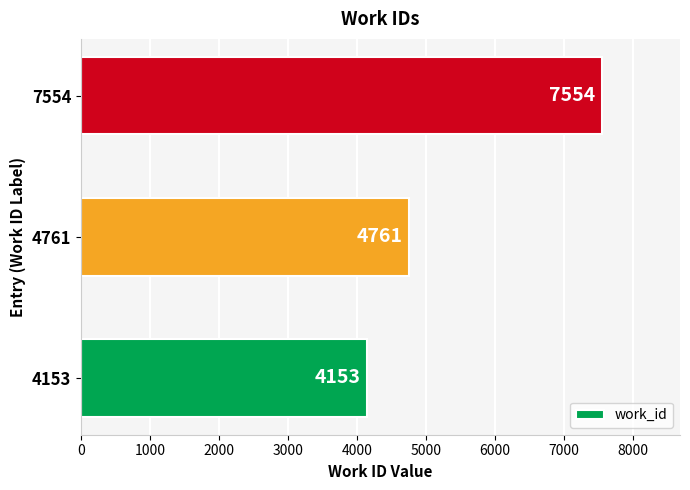

List the labels in order of value, smallest first.

4153, 4761, 7554